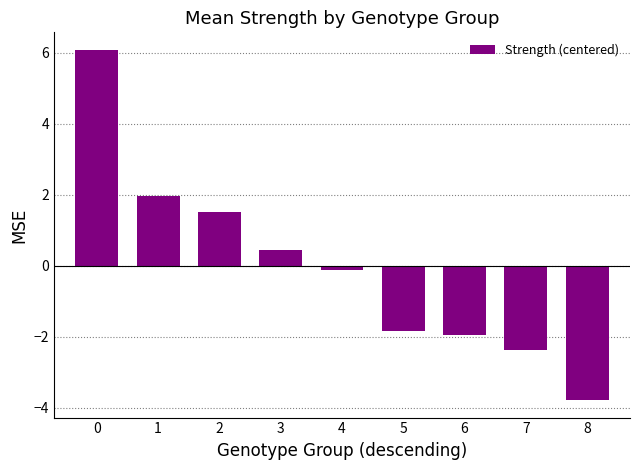

What is the value of the 7th bar from the left?

-1.9